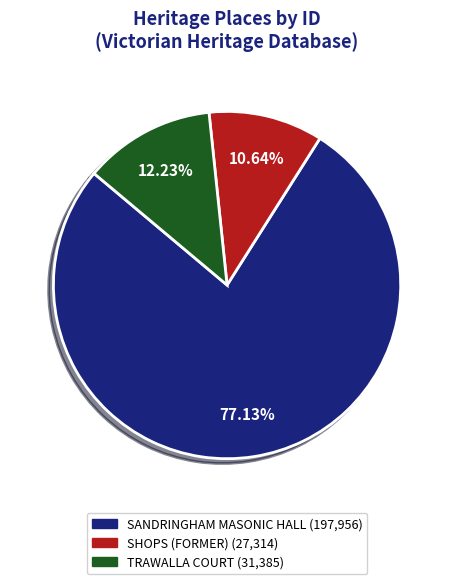

To the nearest percent, what is the difference between the largest and smallest slice percentages?

66%